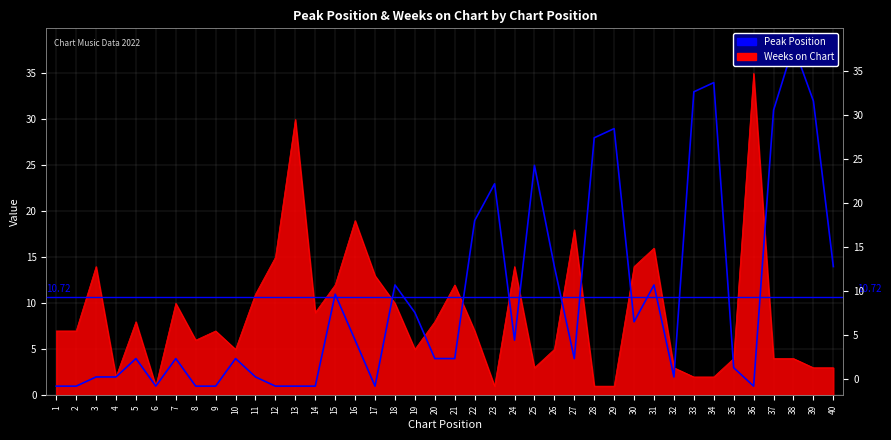

How many data points are above 4?

19